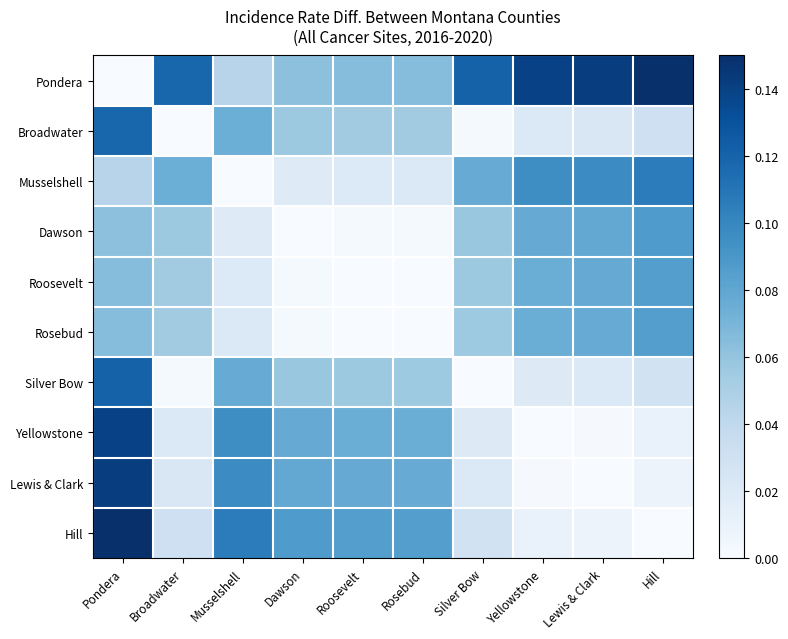

Which series has the largest total across all categories?

Pondera